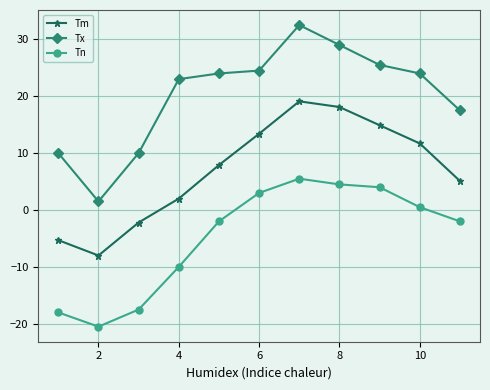

How many values in the Tx series are below 24?

5